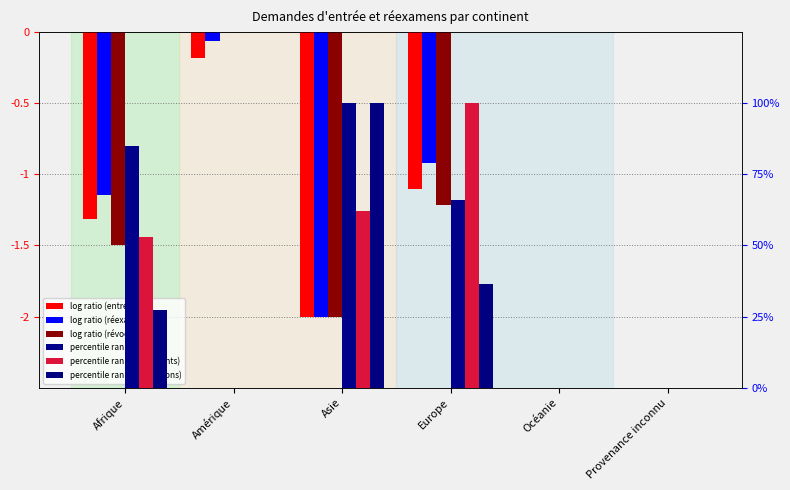

Rank the series at Afrique from lowest to highest value.

Total révocations/extinctions, Total nouvelles demandes d'entrée, Total des cas réglés (réexamens), Révocations asile, Règlements (entrée), Rejets